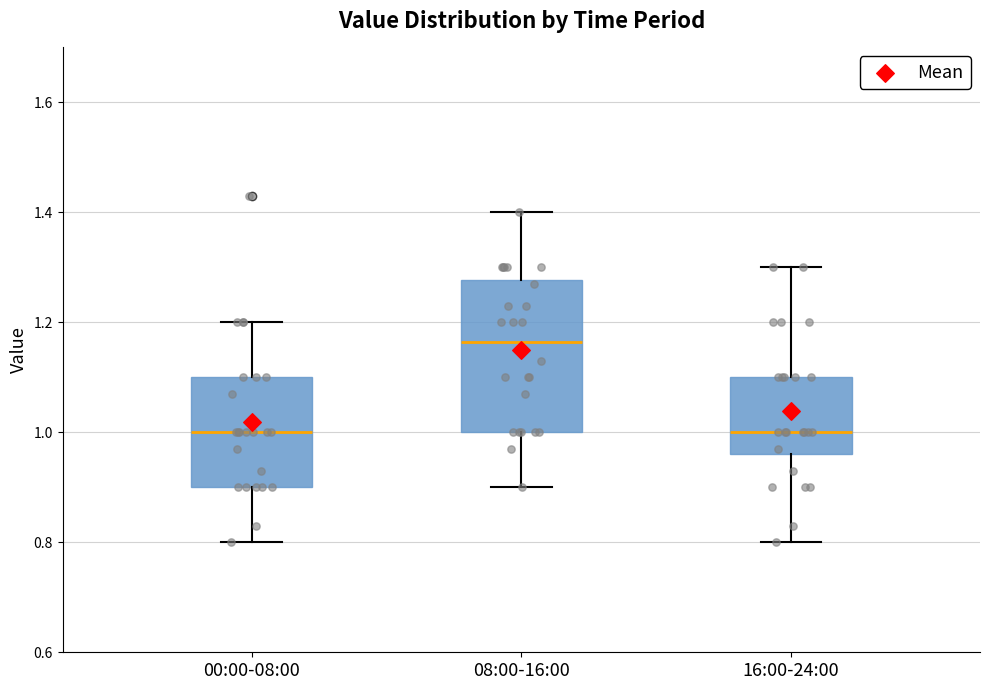

Which box has the highest median line?

08:00-16:00